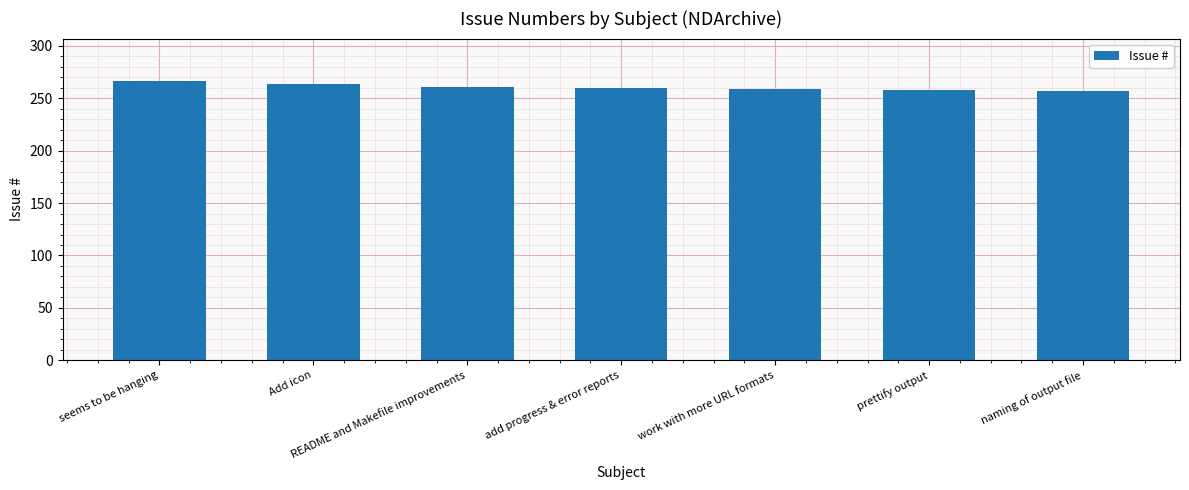

What is the greatest value displayed?

267